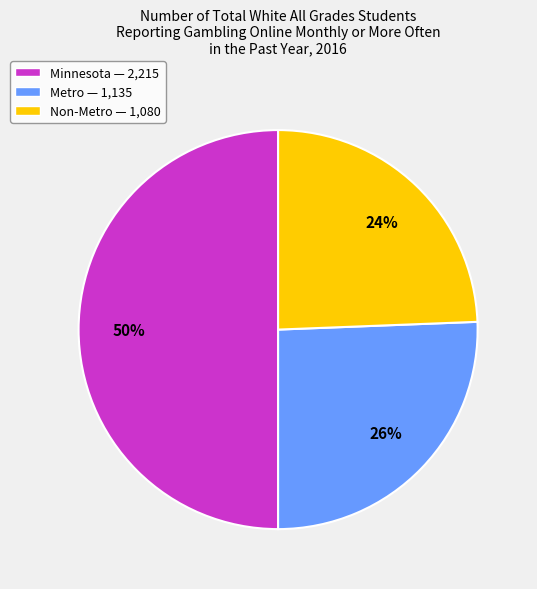

The Non-Metro slice represents 36% of the pie. True or false?

False